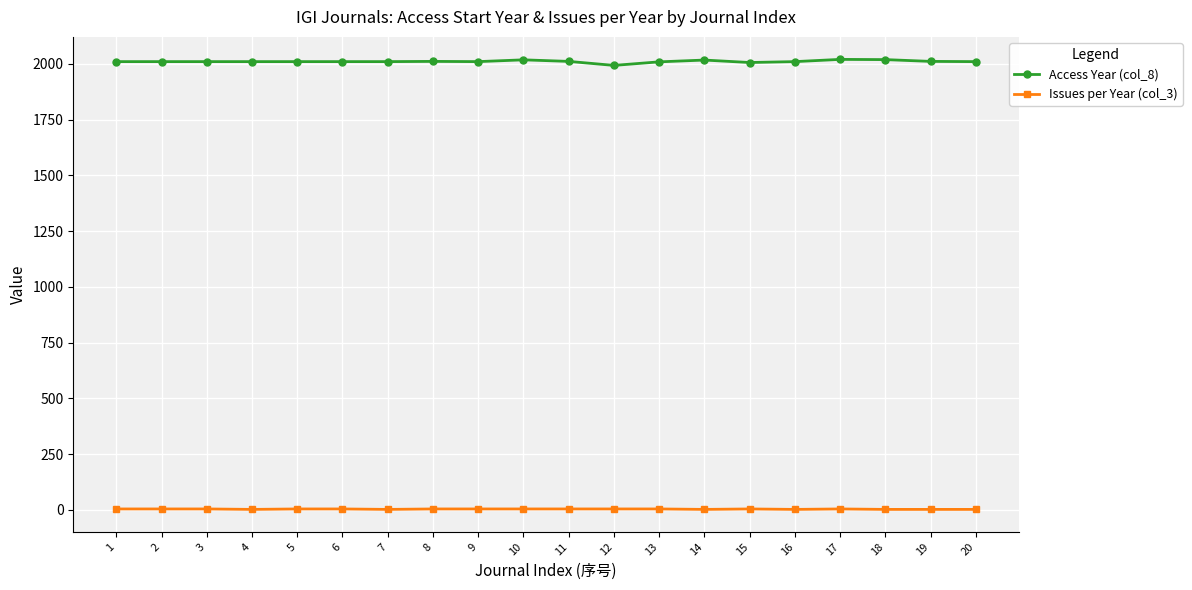

Which series has the largest total across all categories?

Access Year (col_8)